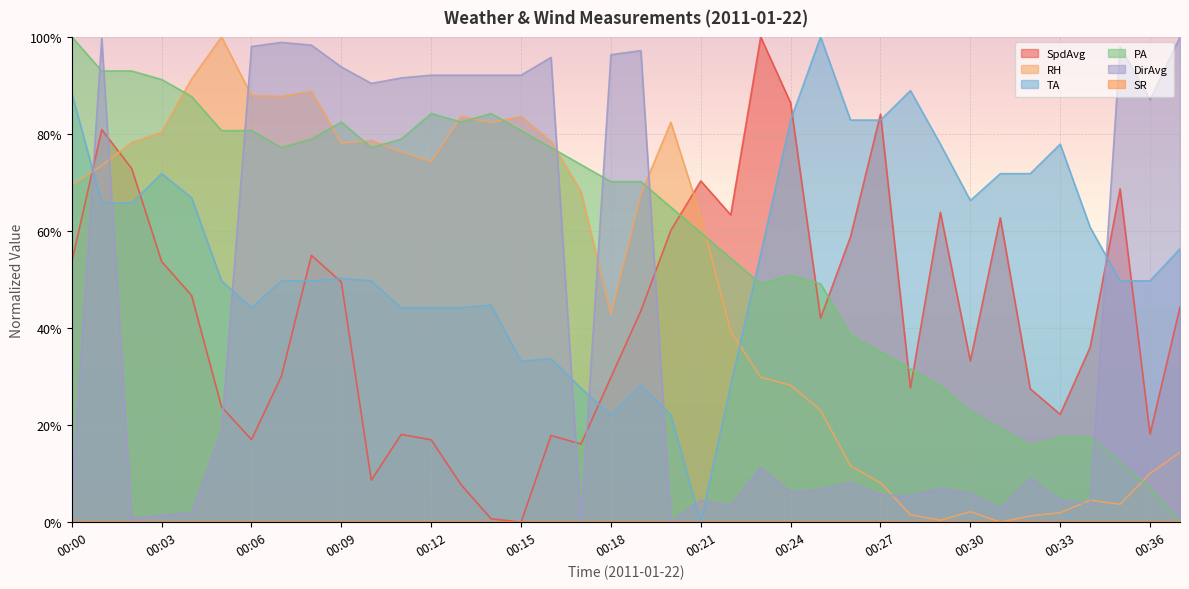

The value of RH at 00:17 is 0.7. True or false?

True